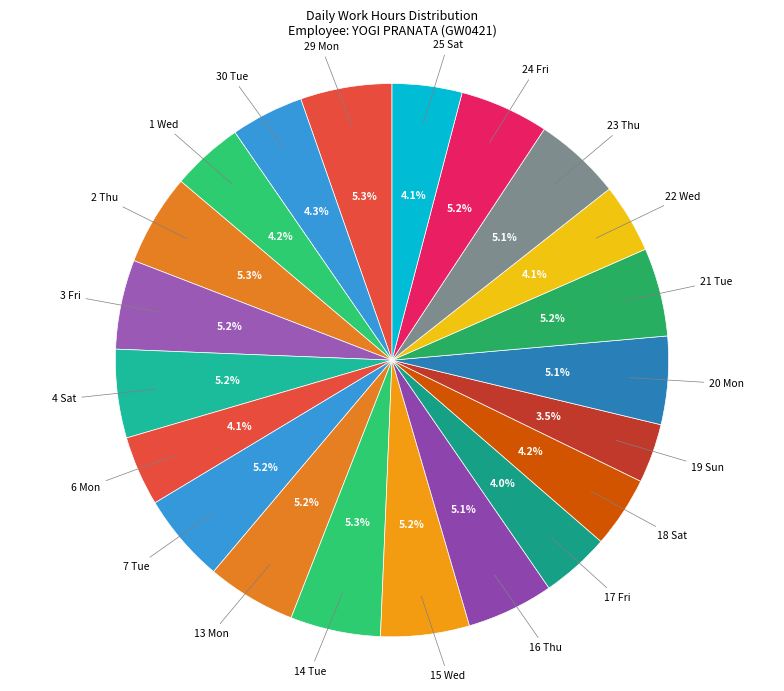

To the nearest percent, what is the average slice percentage?

5%